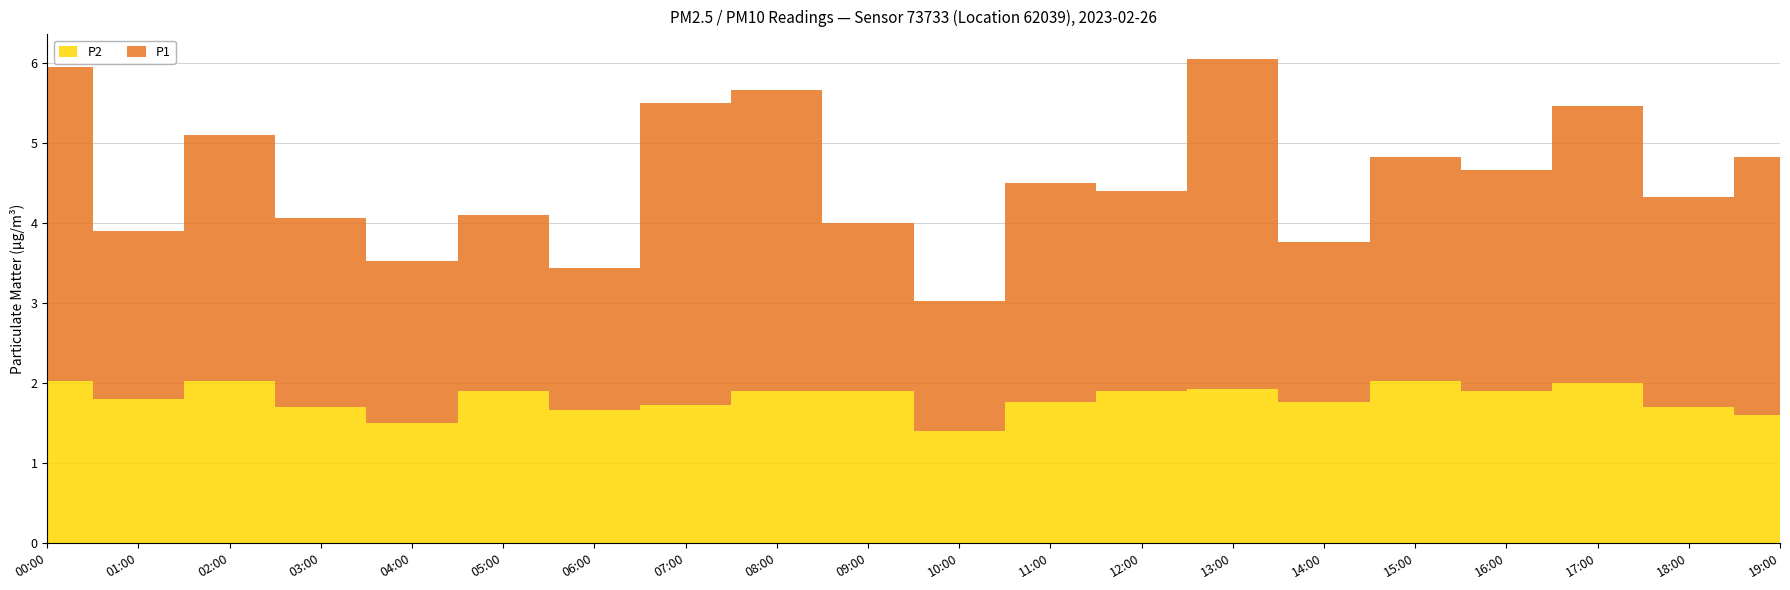

Reading left to right, extract all data points from this chart.

P1: 3.9	2.1	3.1	2.4	2.0	2.2	1.8	3.8	3.8	2.1	1.6	2.7	2.5	4.1	2.0	2.8	2.8	3.5	2.6	3.2
P2: 2.0	1.8	2.0	1.7	1.5	1.9	1.7	1.7	1.9	1.9	1.4	1.8	1.9	1.9	1.8	2.0	1.9	2.0	1.7	1.6